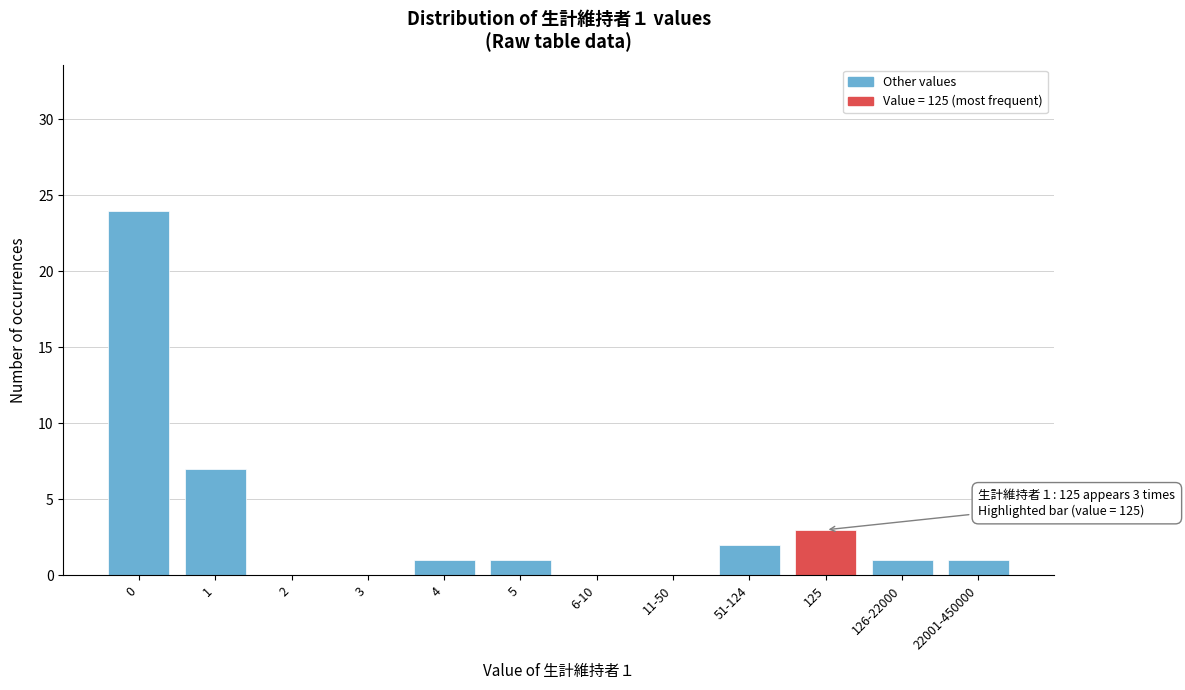

Reading left to right, extract all data points from this chart.

0=24	1=7	2=0	3=0	4=1	5=1	6-10=0	11-50=0	51-124=2	125=3	126-22000=1	22001-450000=1